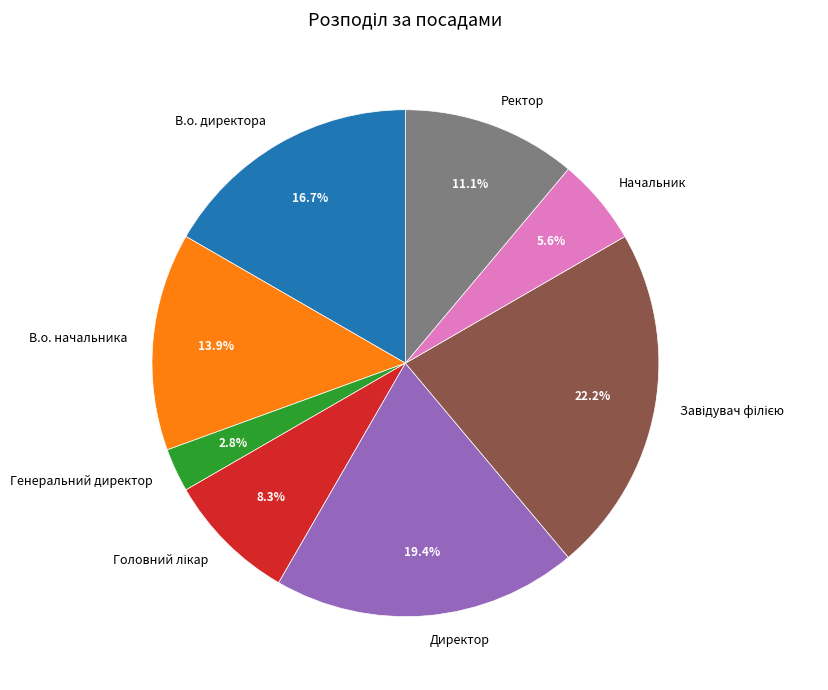

Count the number of slices in the pie.

8